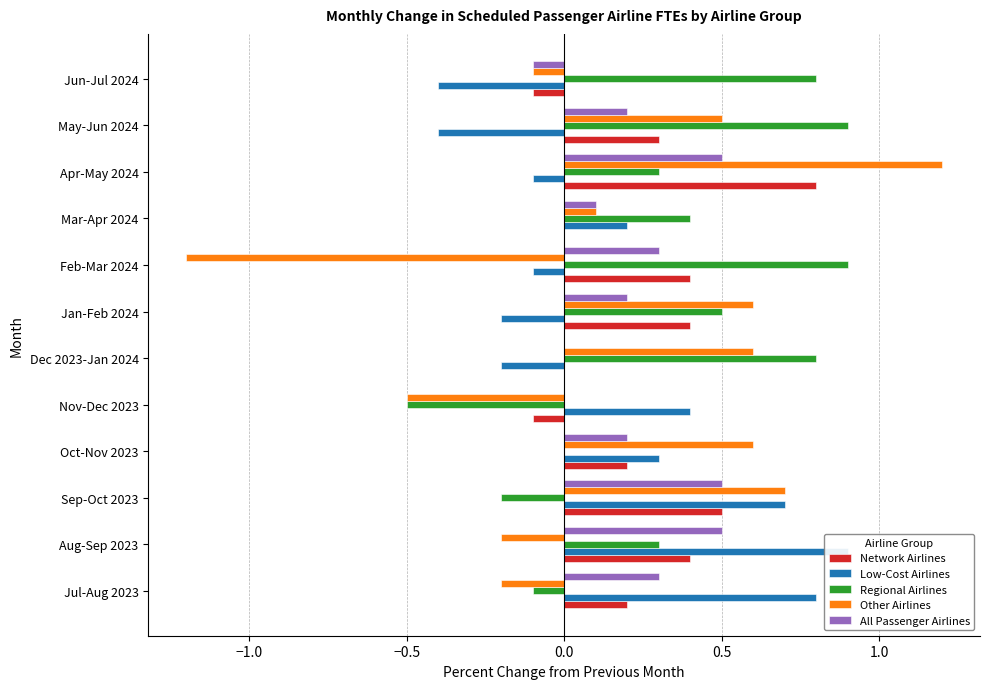

What is the difference between the second highest and second lowest values in the Other Airlines series?

1.2